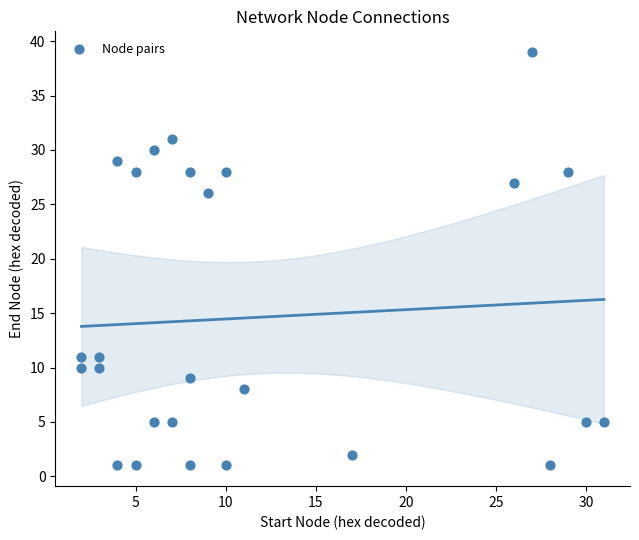

What Y value in the scatter plot is closest to 20?

26